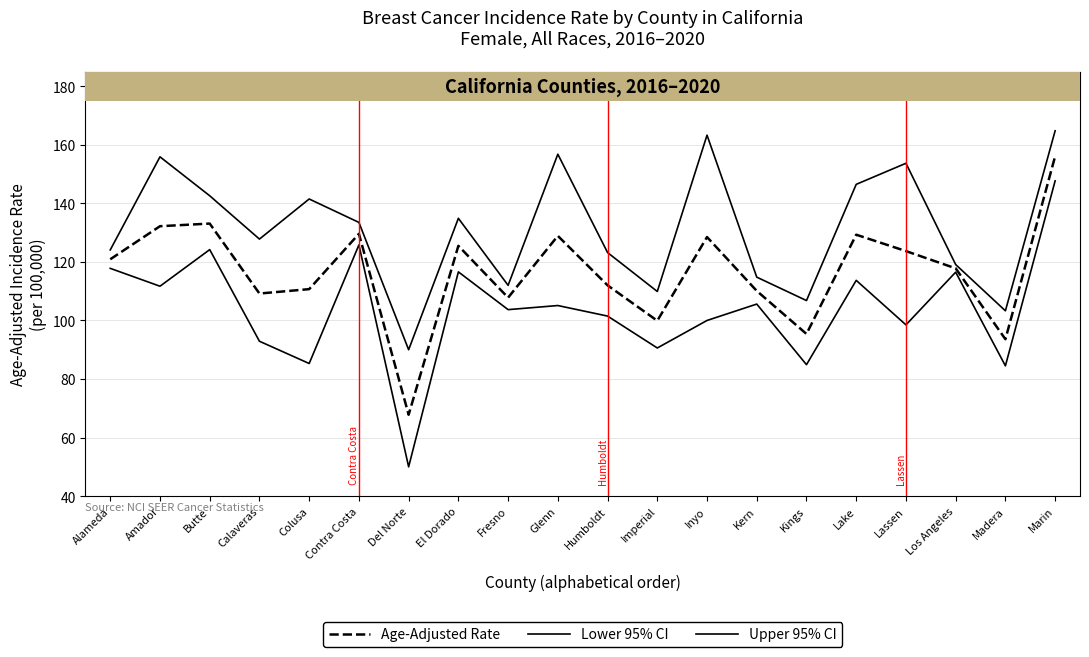

Which series changed the most between Humboldt and Kern?

Upper 95% CI